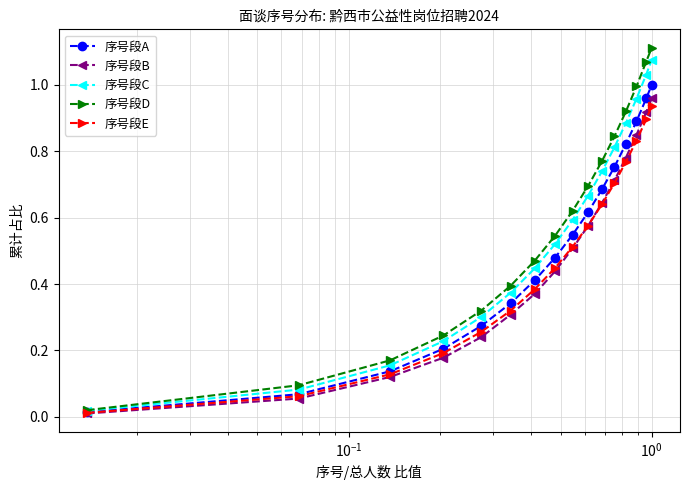

Does the chart have visible grid lines?

Yes